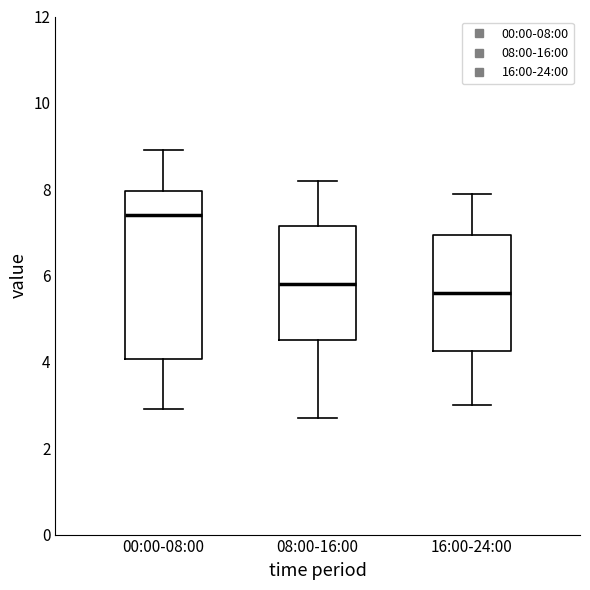

Reading left to right, read every box against the y-axis: the position of its median line, the range the box covers, and the ends of its whiskers. The values are not printed on the chart, so give them approximately, as read against the axis.

00:00-08:00: median 7.4, box 4.0 to 8.0, whiskers 3.0 to 9.0
08:00-16:00: median 5.8, box 4.6 to 7.2, whiskers 2.8 to 8.2
16:00-24:00: median 5.6, box 4.2 to 7.0, whiskers 3.0 to 8.0